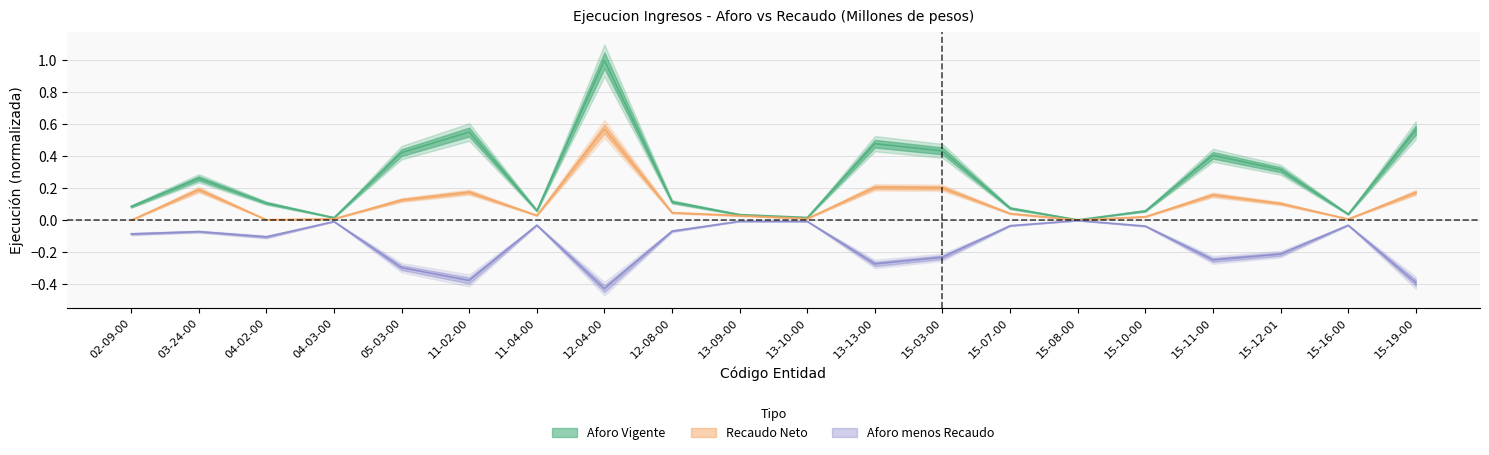

Reading left to right, extract all data points from this chart.

Aforo Vigente: 0.1	0.3	0.1	0.0	0.4	0.6	0.1	1.0	0.1	0.0	0.0	0.5	0.4	0.1	0.0	0.1	0.4	0.3	0.0	0.6
Recaudo Neto: 0.0	0.2	0.0	0.0	0.1	0.2	0.0	0.6	0.0	0.0	0.0	0.2	0.2	0.0	0.0	0.0	0.2	0.1	0.0	0.2
Aforo menos Recaudo: -0.1	-0.1	-0.1	-0.0	-0.3	-0.4	-0.0	-0.4	-0.1	-0.0	-0.0	-0.3	-0.2	-0.0	-0.0	-0.0	-0.2	-0.2	-0.0	-0.4